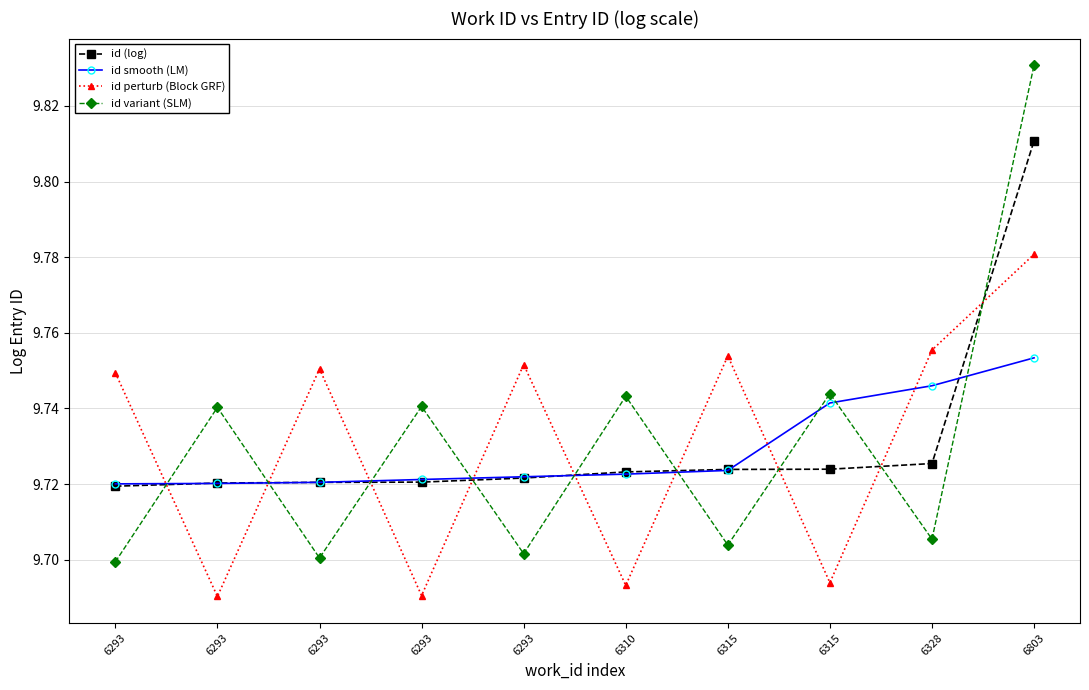

Which category has the highest value in the id variant (SLM) series?

6803